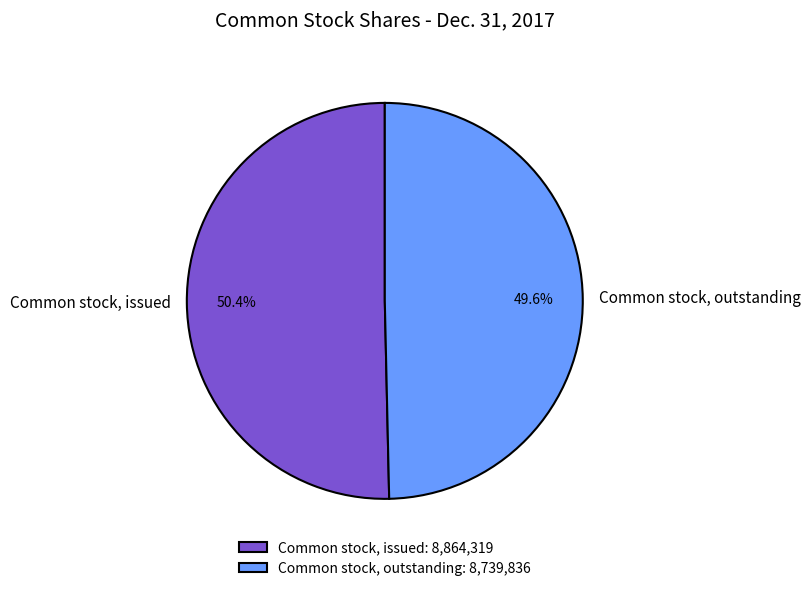

How much of the chart is everything except Common stock, outstanding?

50.4%